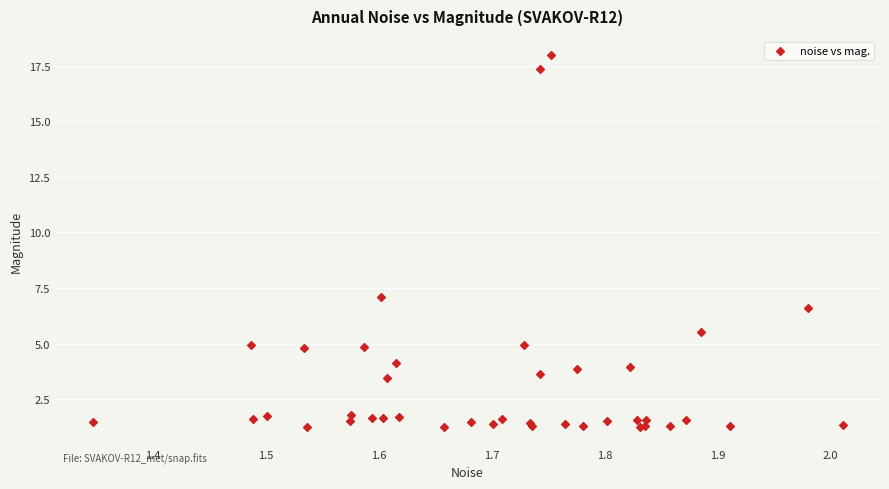

What Y value in the scatter plot is closest to 9?

7.1